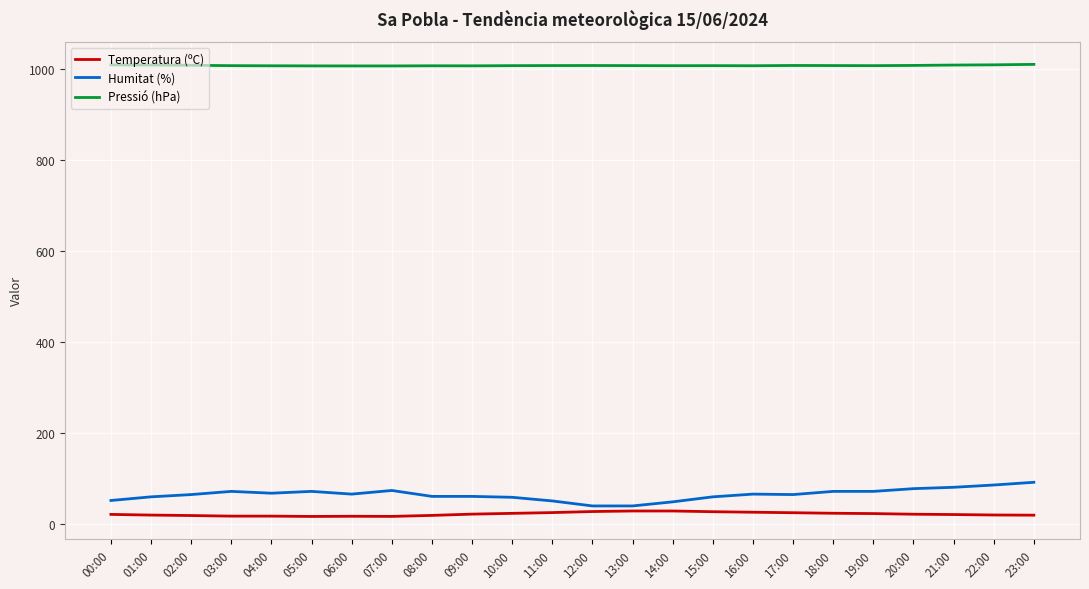

True or false: Pressió (hPa) and Humitat (%) cross at least once.

False